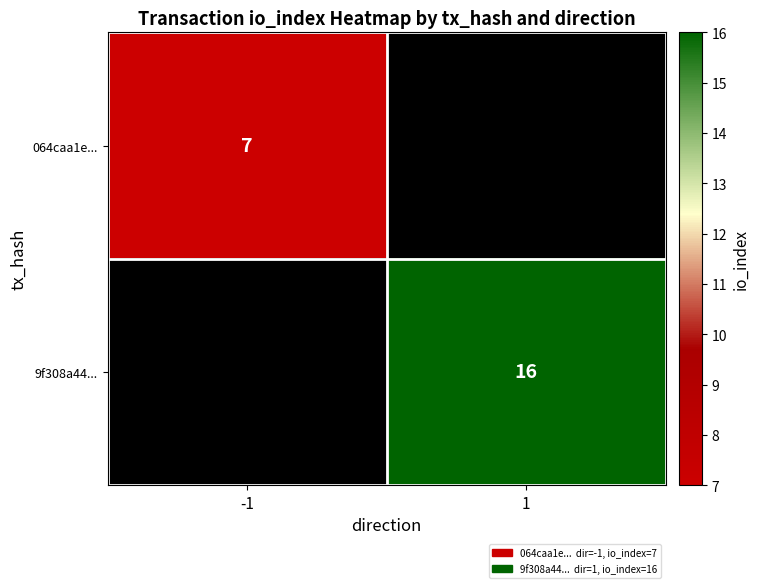

Is the value of 9f308a44... at 1 greater than the value of 064caa1e... at -1?

Yes